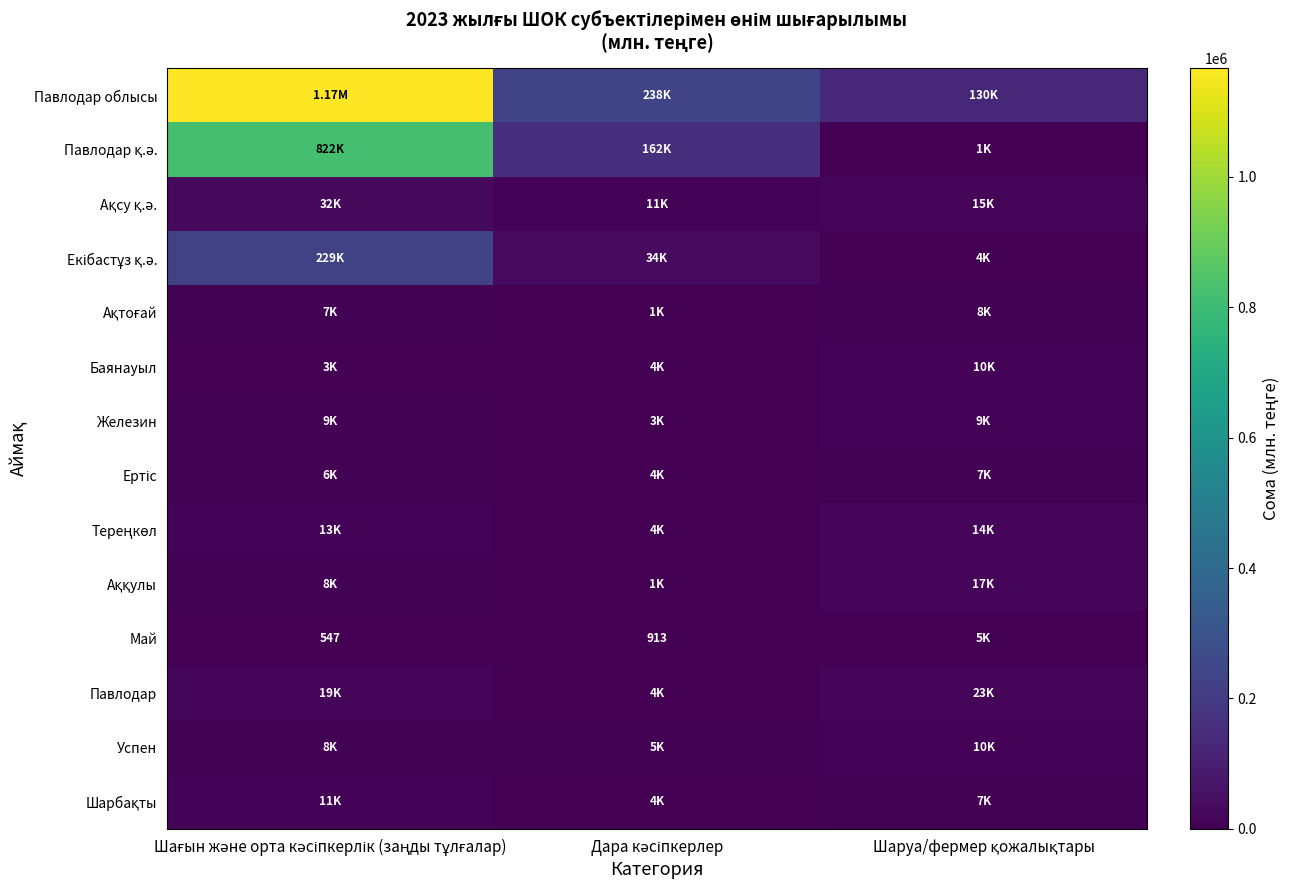

Count the number of categories in the chart.

3